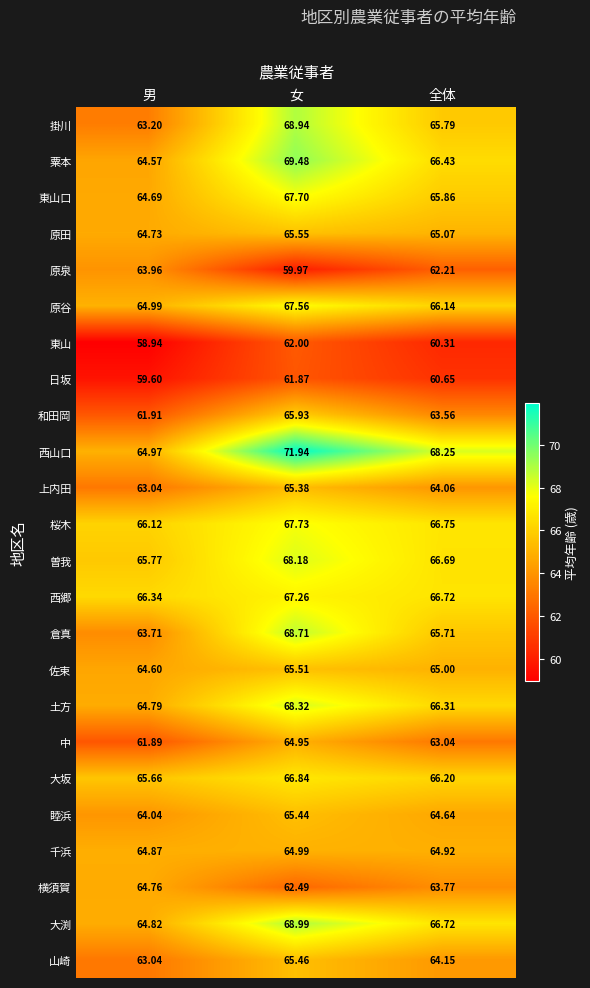

Where is 桜木 nearest to the value 66?

男